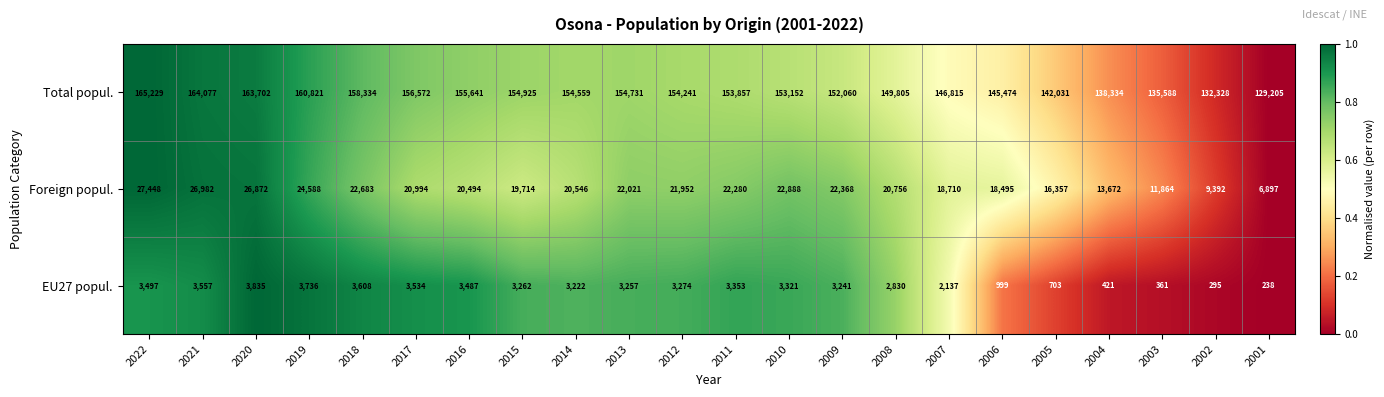

Between 2007 and 2002, which series saw the biggest shift?

Total popul.